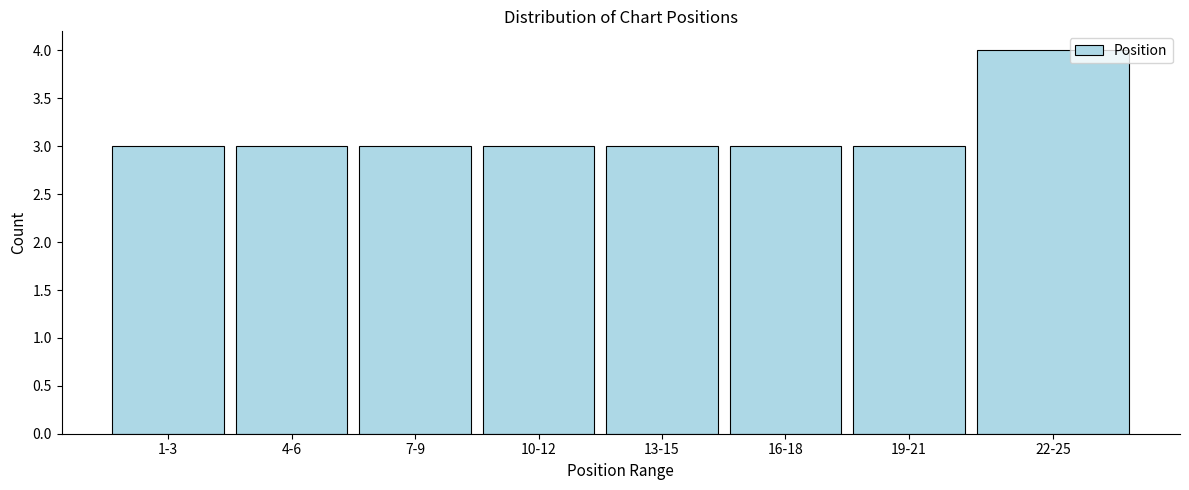

Reading left to right, list all the values displayed in this chart.

1-3=3	4-6=3	7-9=3	10-12=3	13-15=3	16-18=3	19-21=3	22-25=4